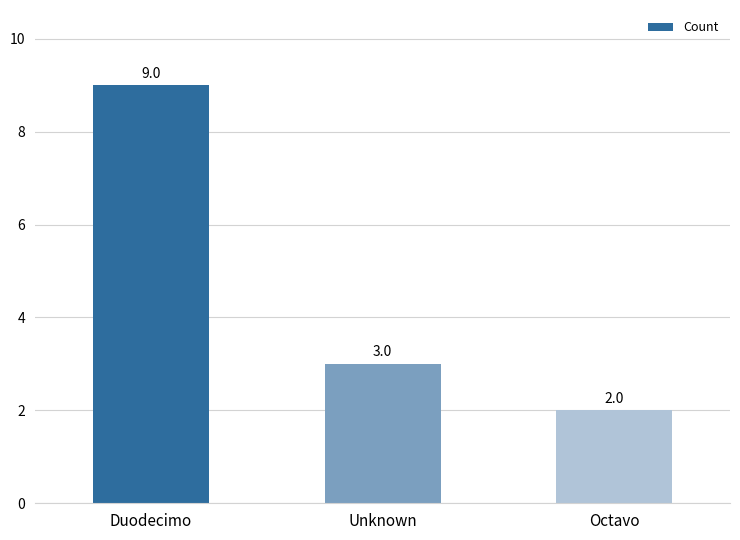

Are the bars grouped side by side (vs. stacked)?

No